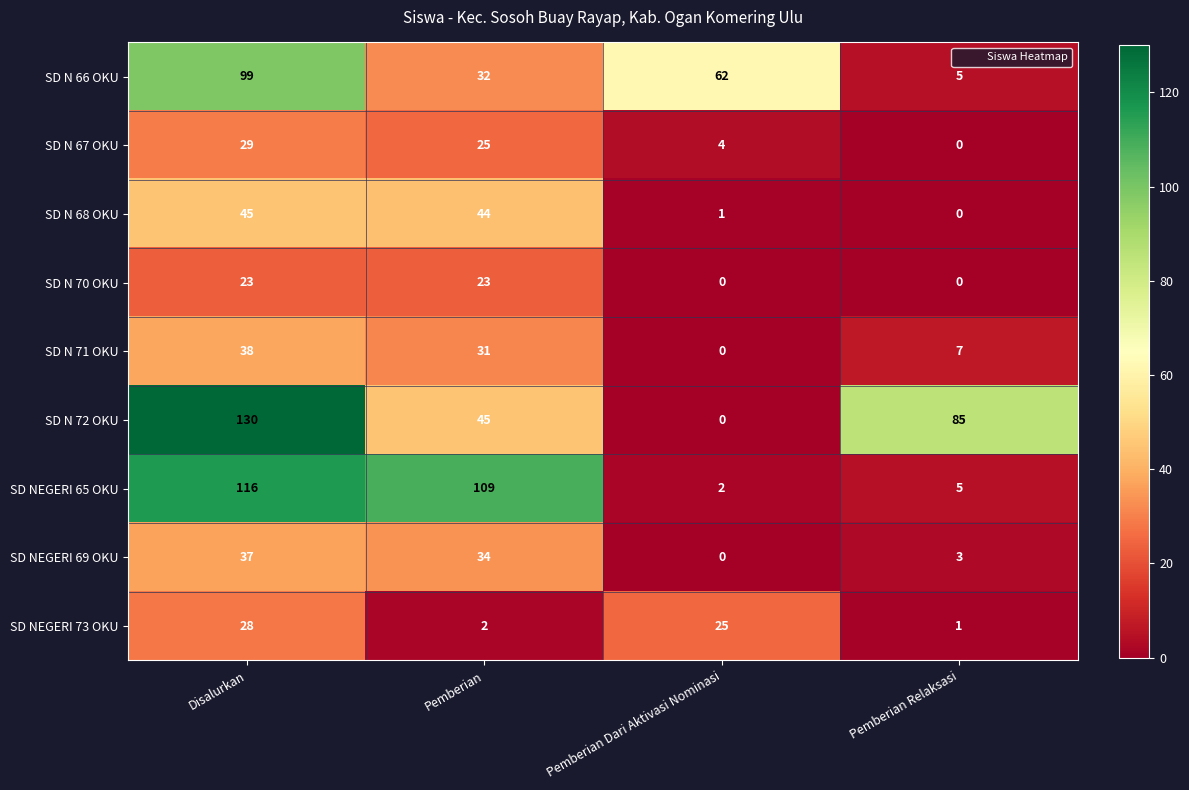

What is the difference between the maximum and second lowest values in the SD NEGERI 65 OKU series?

111